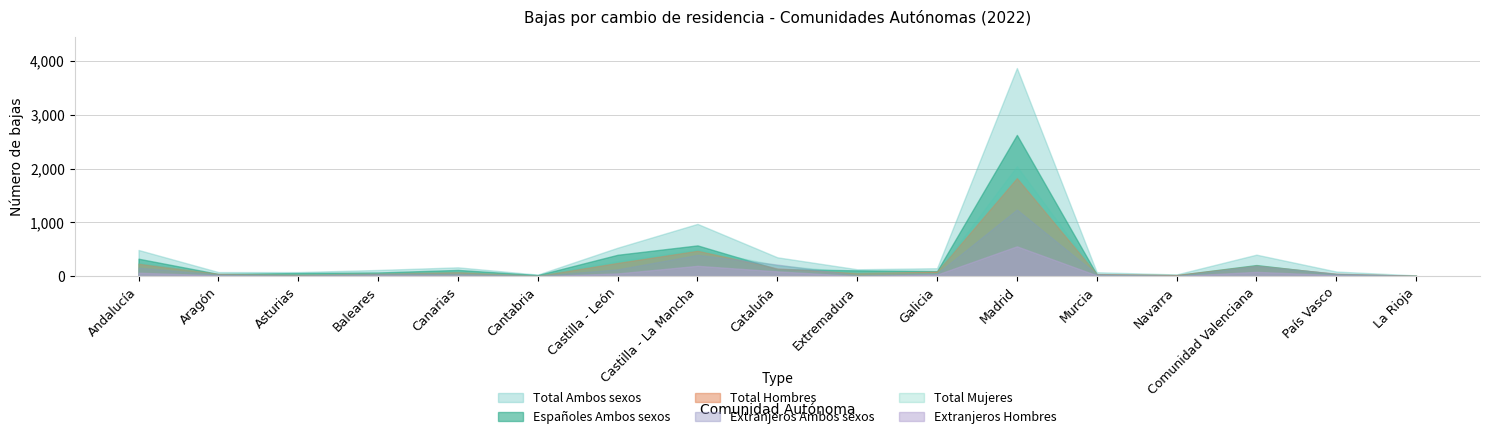

Which category has the lowest value in the Total Mujeres series?

La Rioja